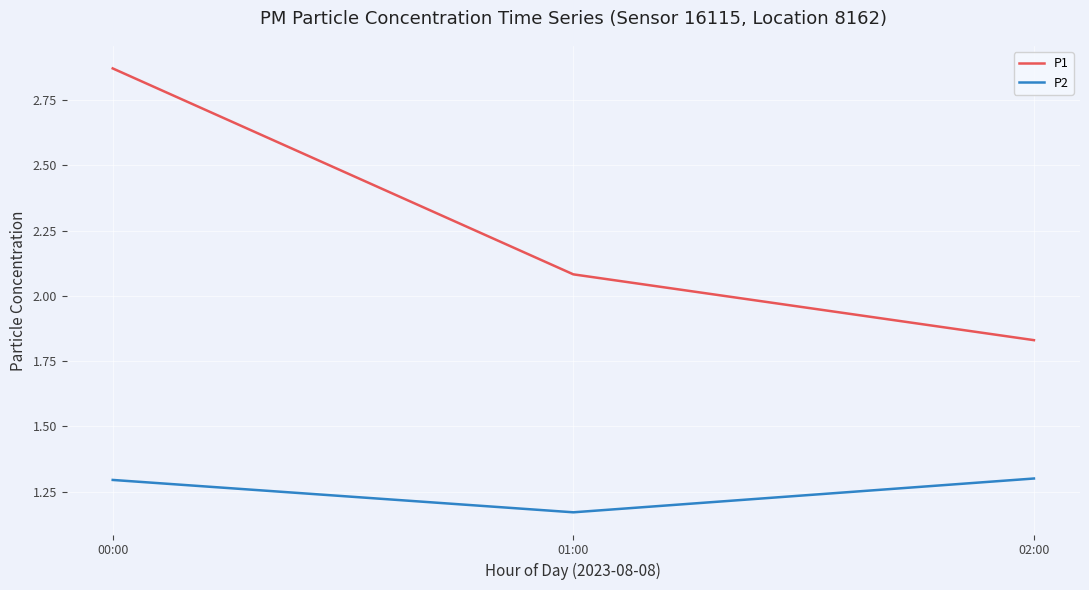

What position from the left is 02:00?

3